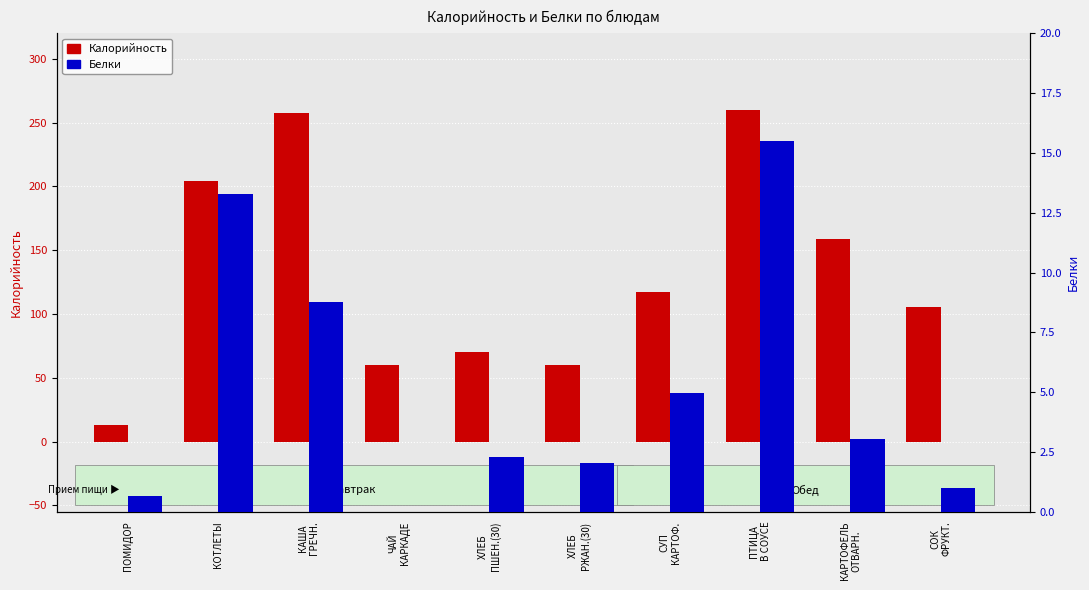

Rank the series at ПТИЦА
В СОУСЕ from lowest to highest value.

Белки, Калорийность